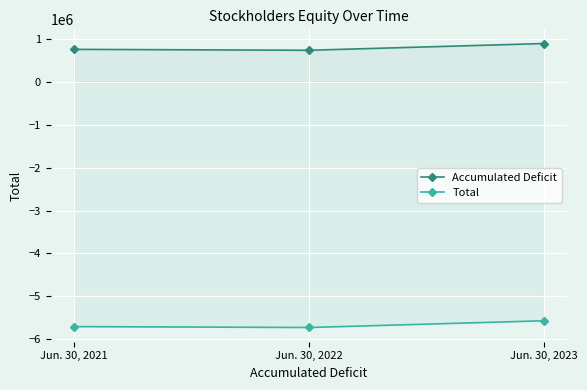

What is the value of the Total point at the 1st from the left?

-5705366